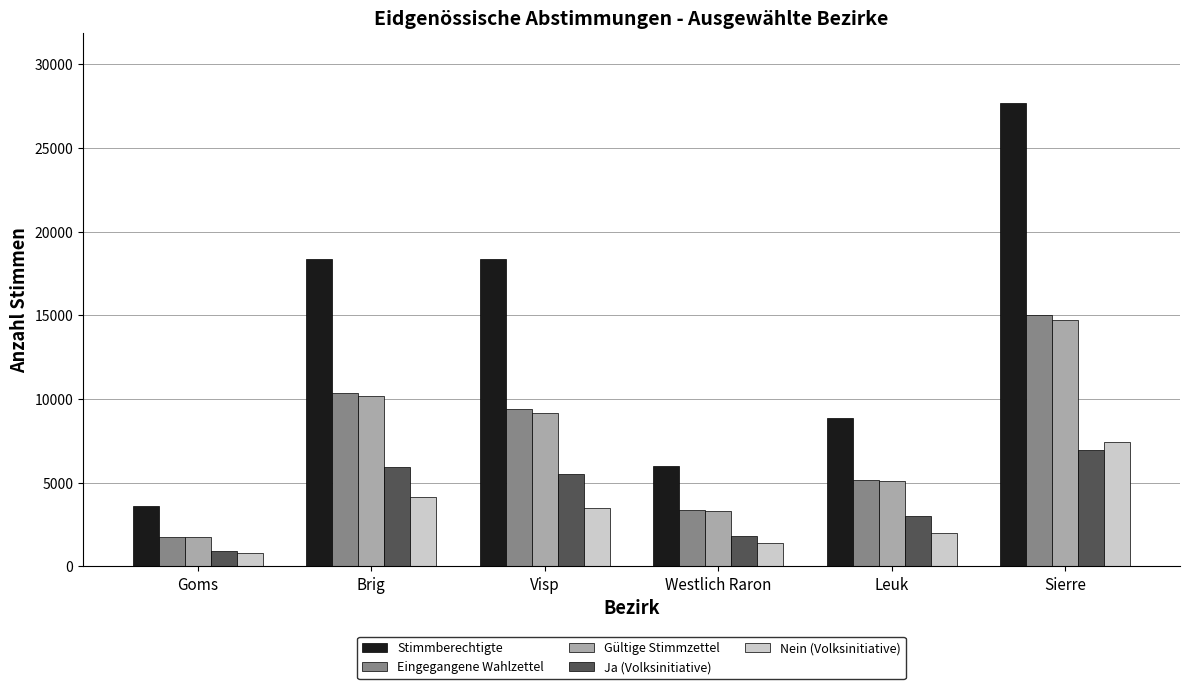

True or false: Nein (Volksinitiative) has a value of 910 at Brig.

False